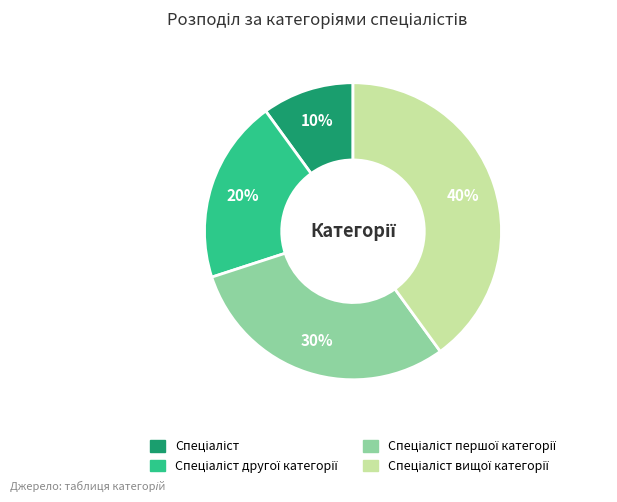

To the nearest percent, what is the difference between the largest and smallest slice percentages?

30%